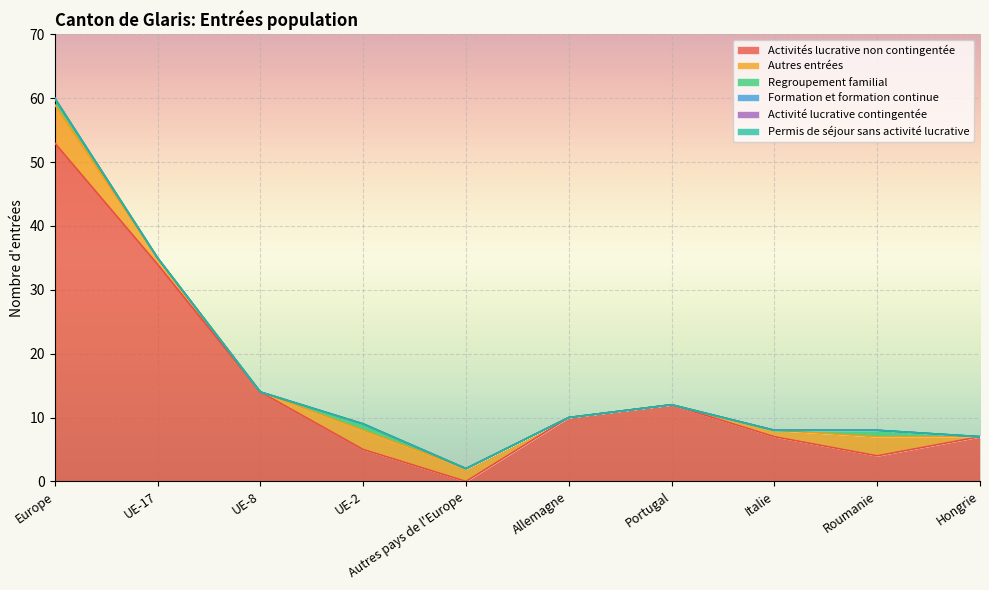

What is the difference between the second highest and second lowest values in the Autres entrées series?

3